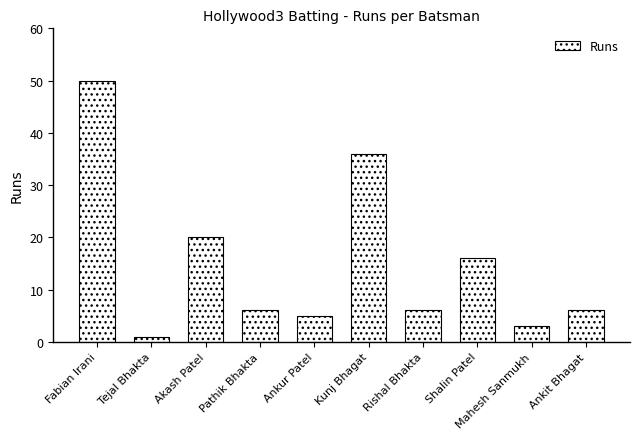

What is the value of the 8th bar from the left?

16